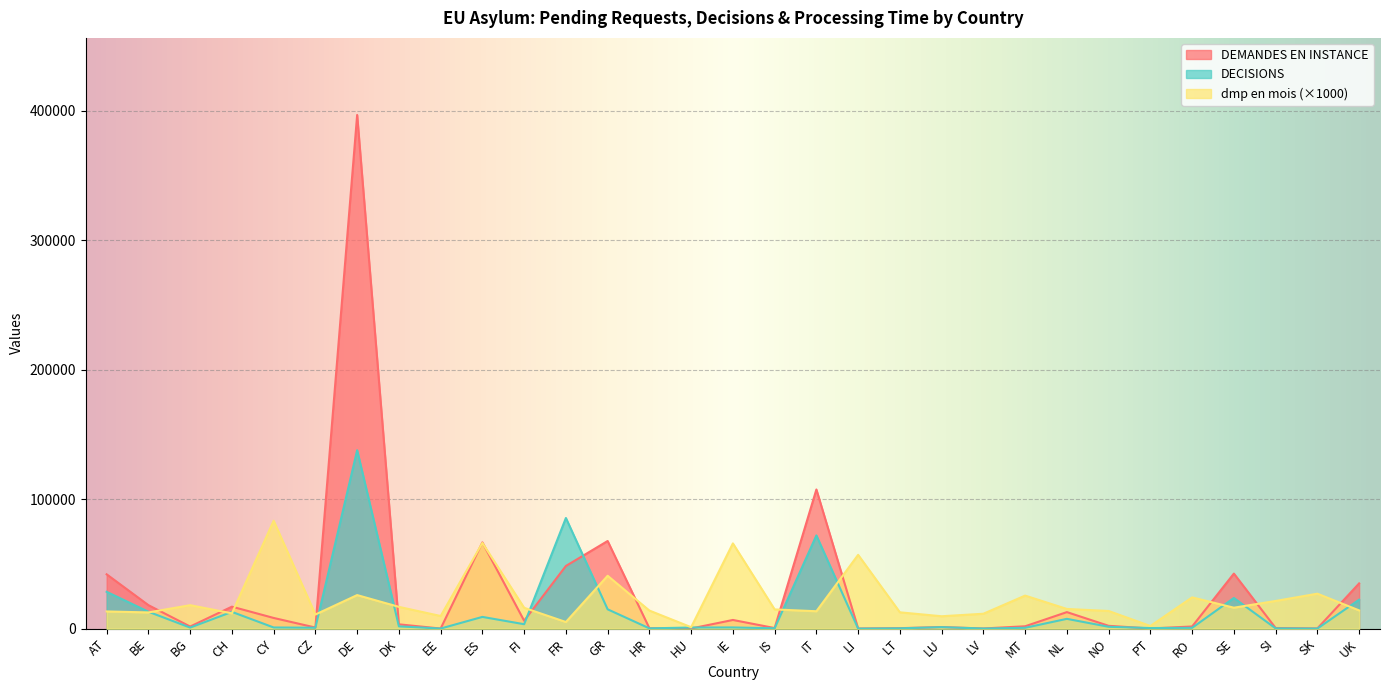

What is the highest value of the dmp en mois series?

83376.4